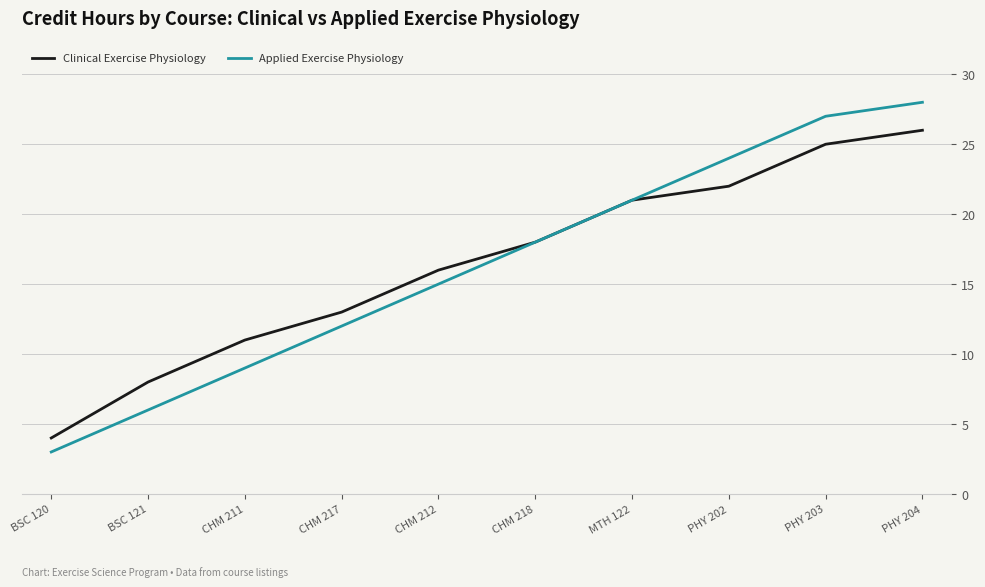

True or false: Applied Exercise Physiology has more than 2 interior local peaks.

False